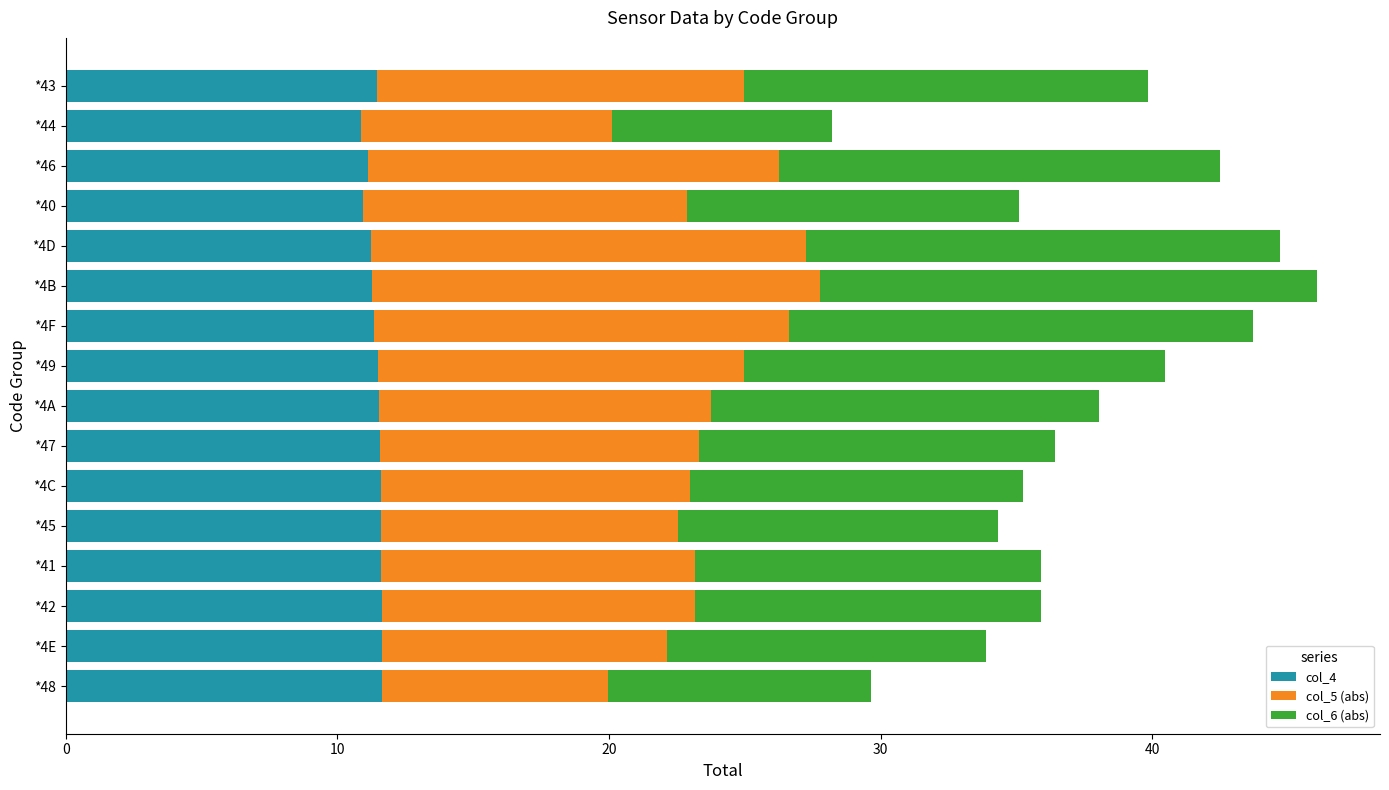

What is the total value across all series at *4C?

35.3